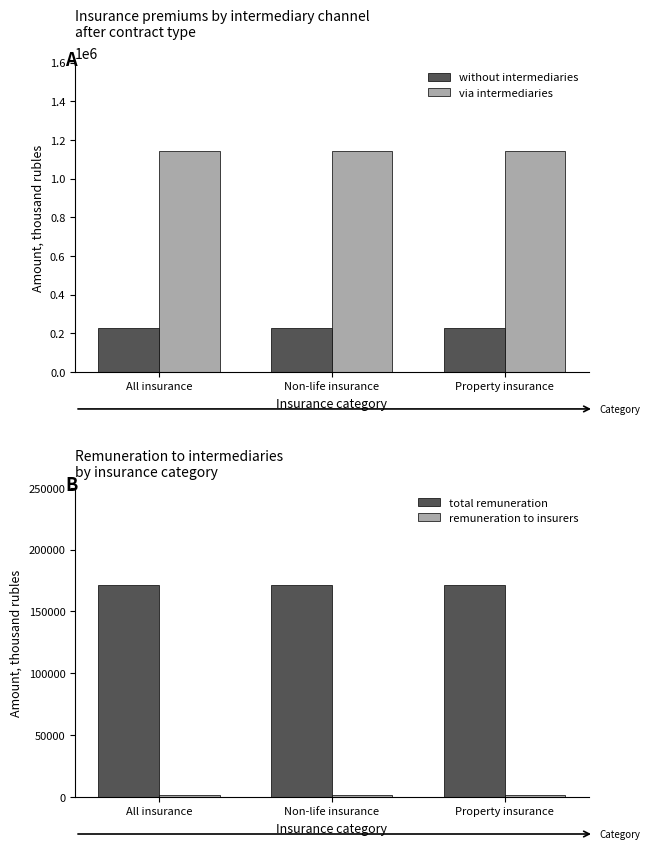

Which series has the widest spread of values?

without intermediaries